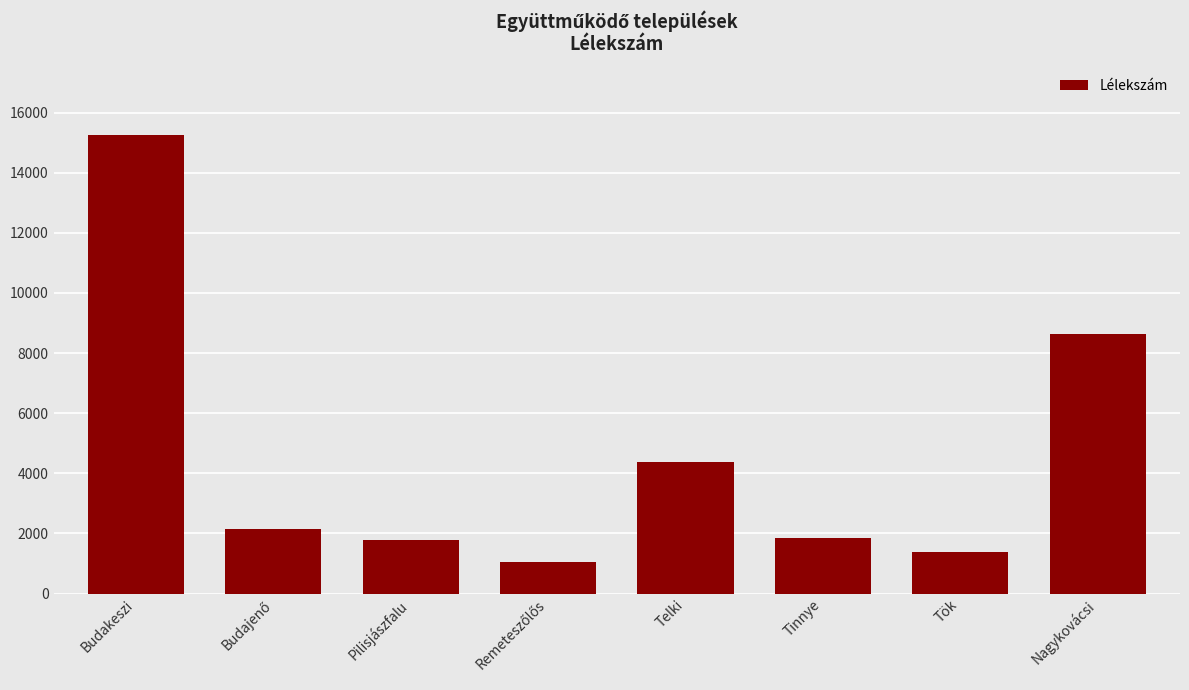

How many data points does each series have?

8